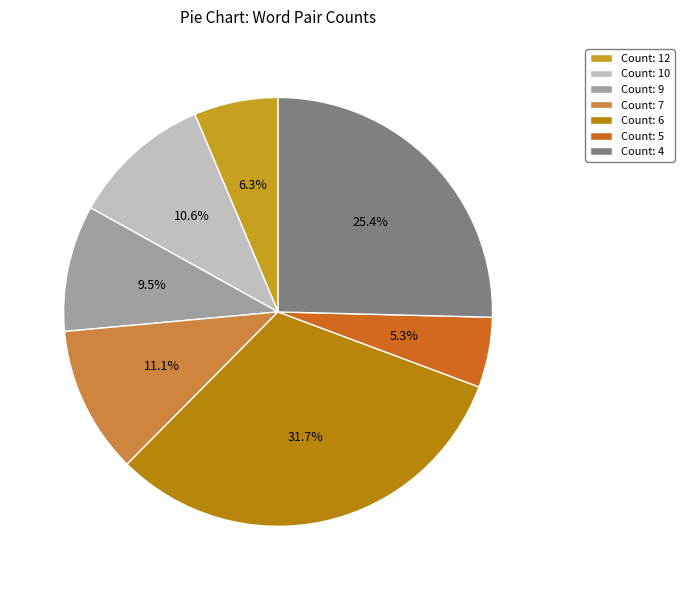

Count the number of slices in the pie.

7